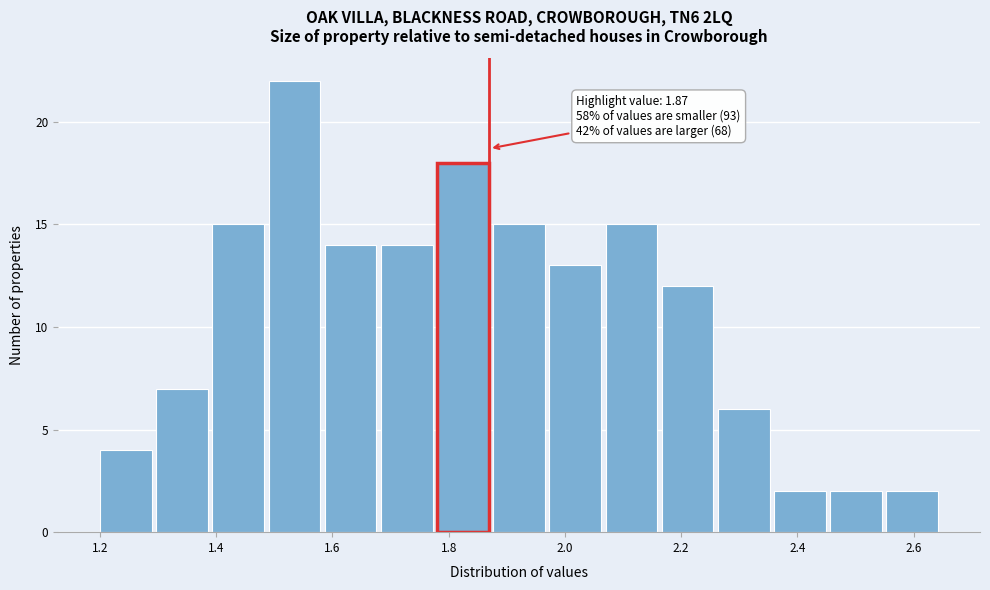

Over which range of the x-axis is the bar tallest?

1.50 to 1.58